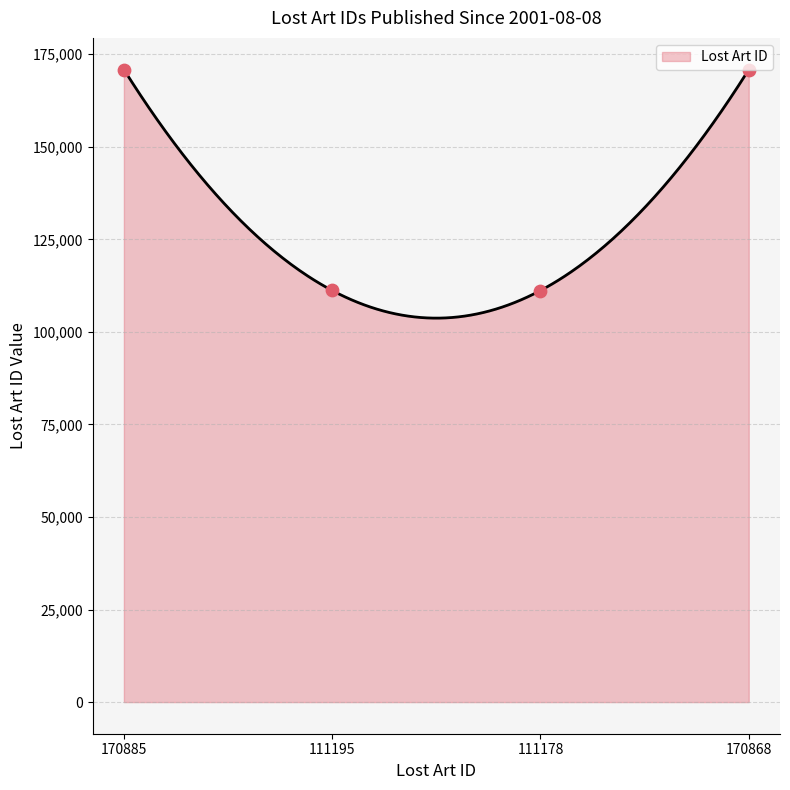

What is the lowest value of the Lost Art ID series?

103726.0